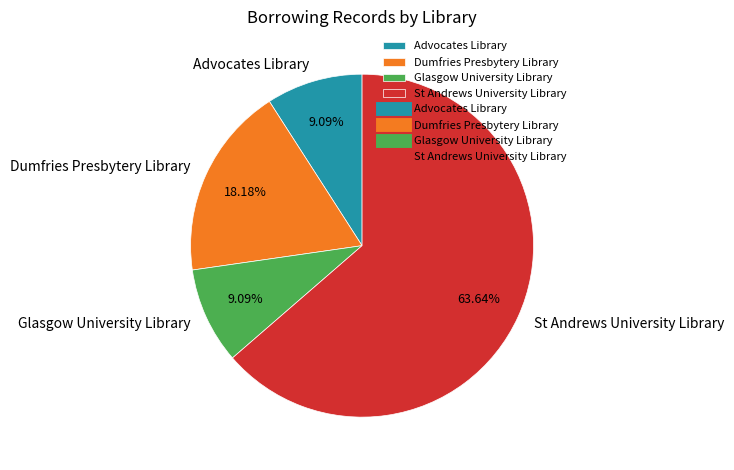

Is there any slice that represents more than half of the pie?

Yes